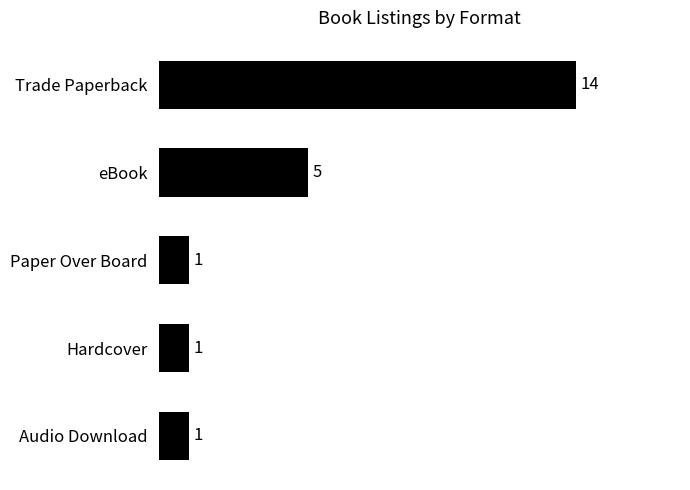

Is it true that the value at Hardcover is 1?

True